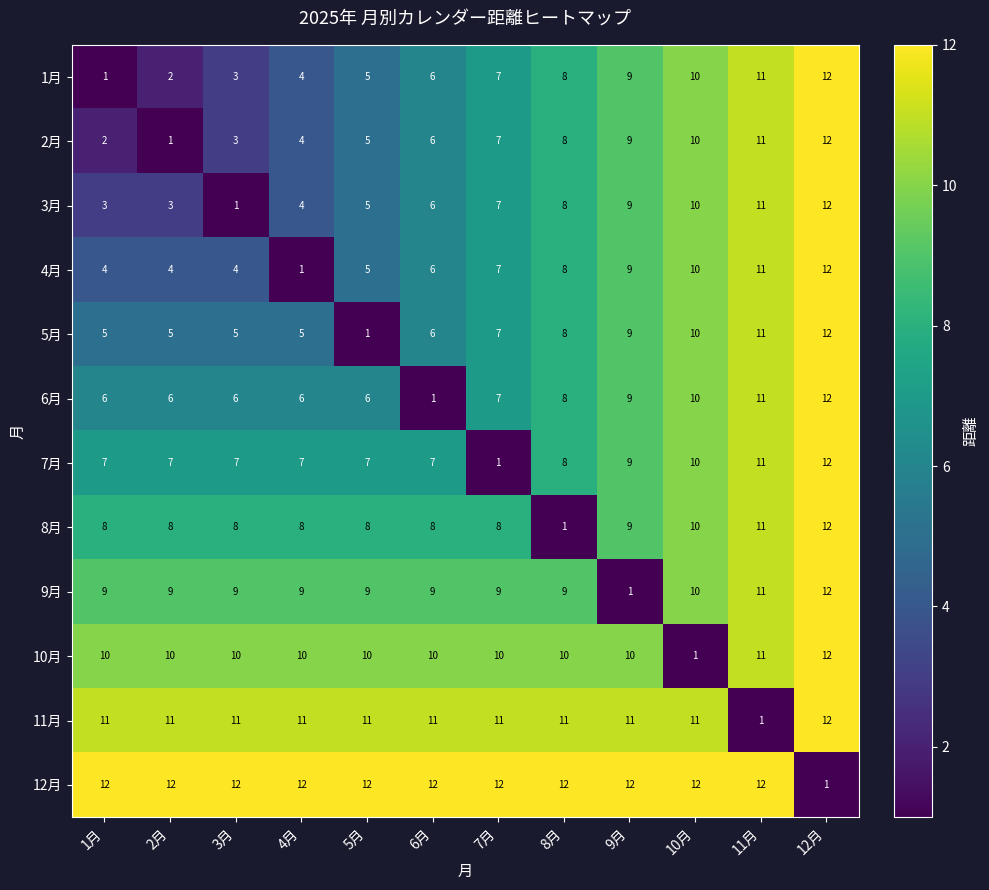

Which category has the lowest value in the 7月 series?

7月